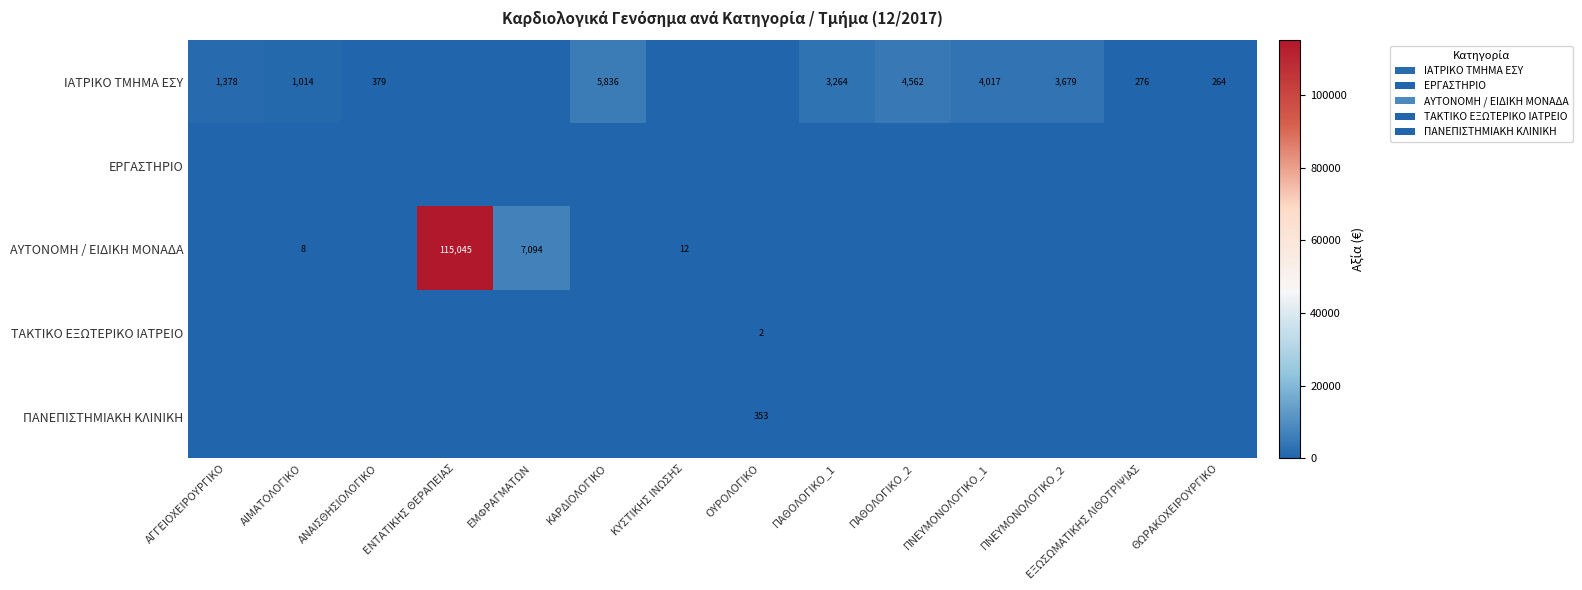

Is it true that ΙΑΤΡΙΚΟ ΤΜΗΜΑ ΕΣΥ equals 4562 at ΠΑΘΟΛΟΓΙΚΟ_2?

True